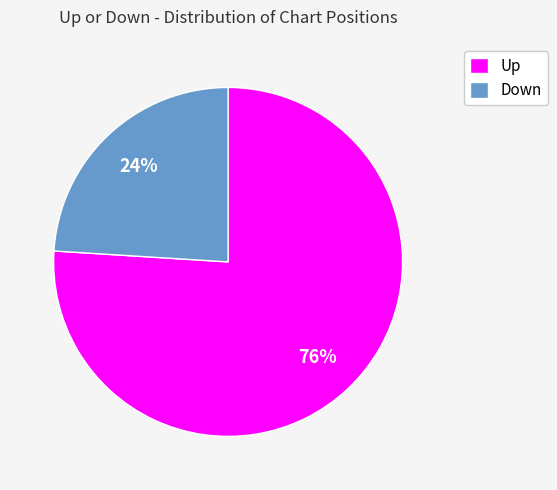

Is there a majority slice in this chart?

Yes